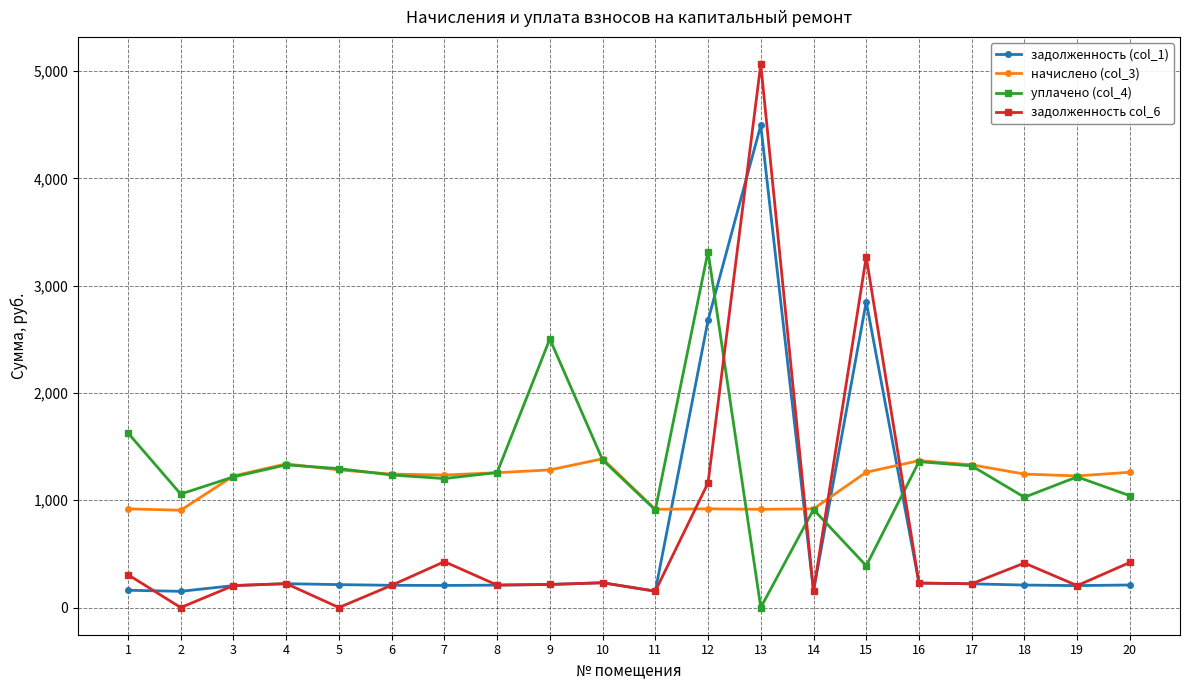

What are all the series names shown in the legend?

задолженность (col_1), начислено (col_3), уплачено (col_4), задолженность col_6